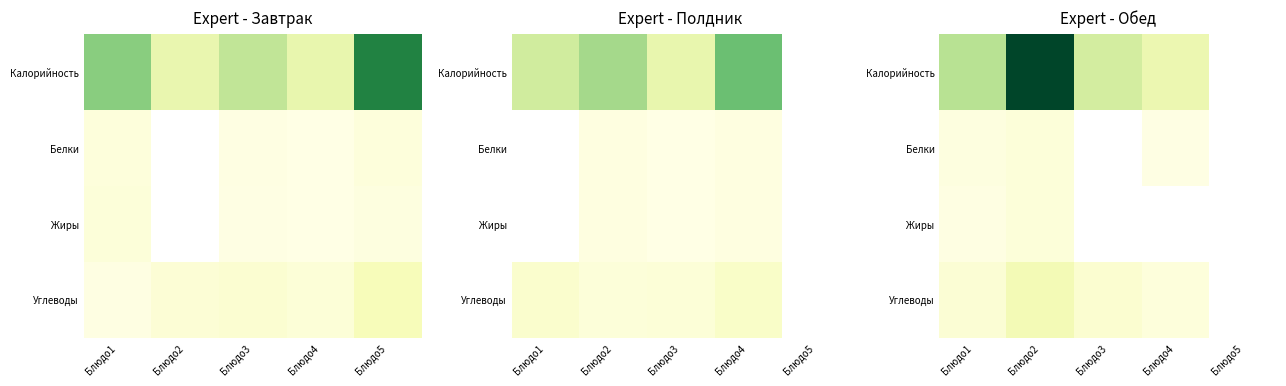

At which category does the chart reach its minimum across all series?

Блюдо4